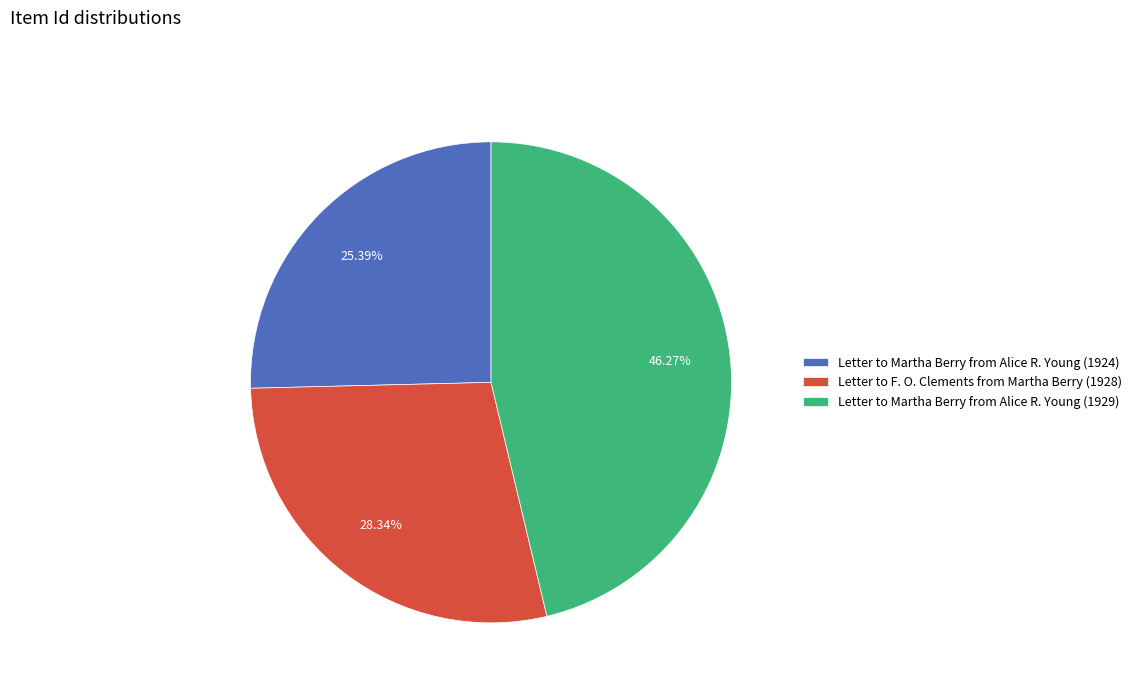

Does Letter to Martha Berry from Alice R. Young (1924) represent more than half of the total?

No